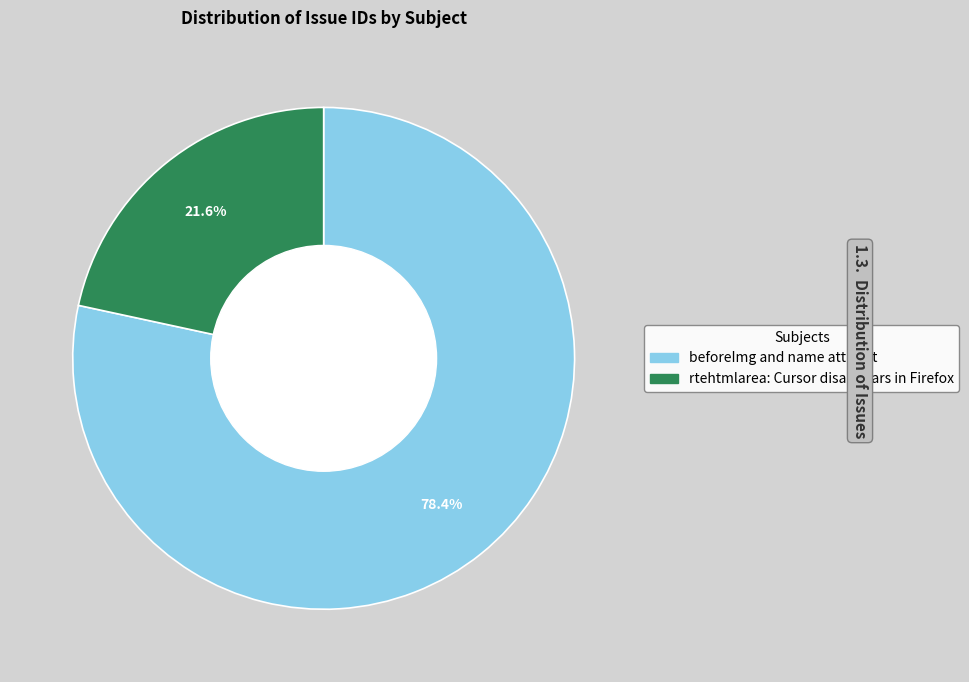

What is the total percentage of rtehtmlarea: Cursor disappears in Firefox and beforeImg and name attribut?

100.0%